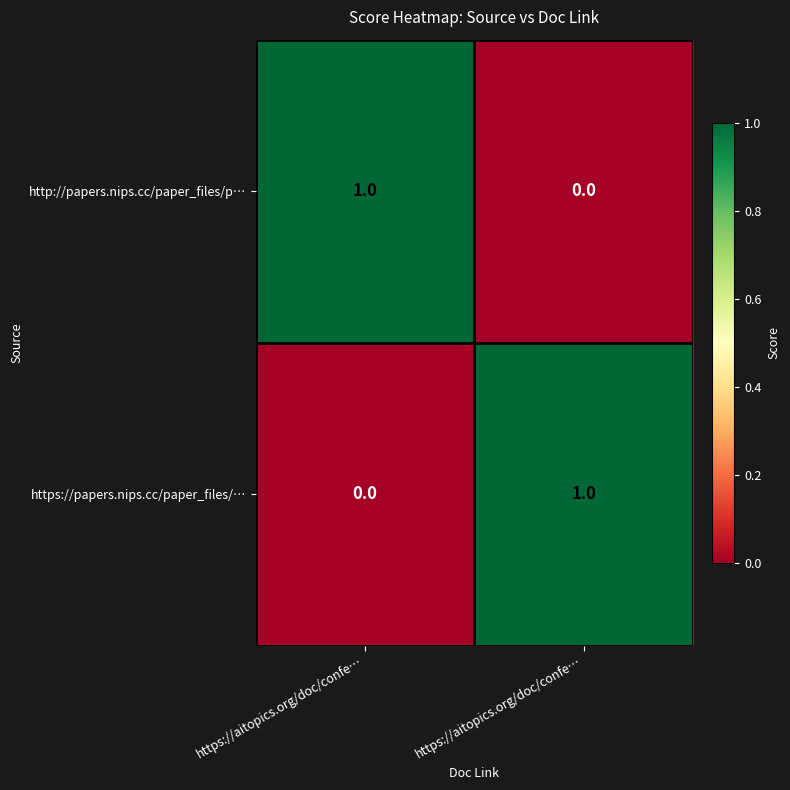

How many categories are shown in the chart?

2